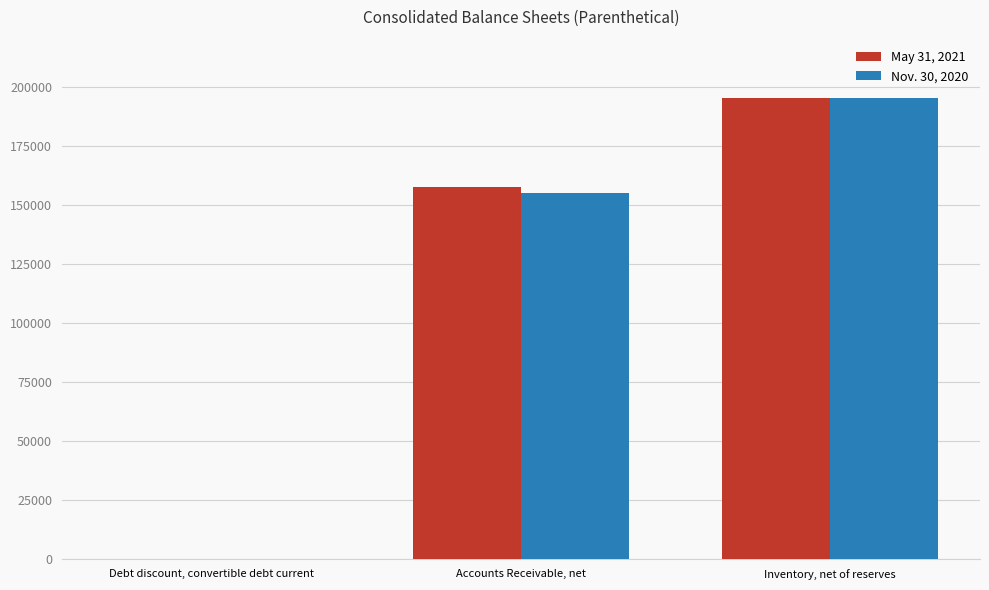

At which label is May 31, 2021 closest to 97632?

Accounts Receivable, net